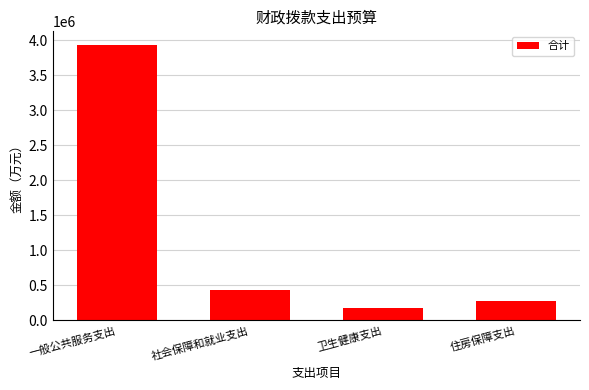

What is the greatest value displayed?

3934160.3